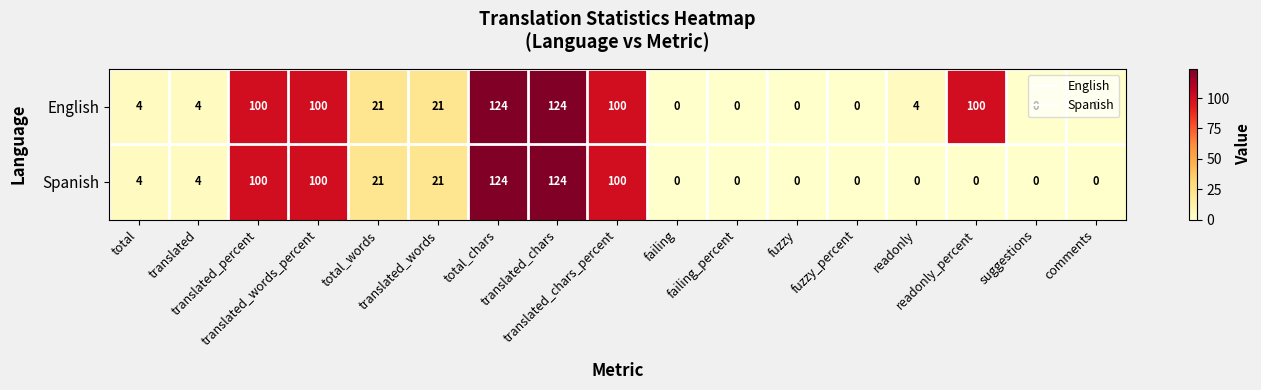

At how many categories does at least one series exceed 57?

6